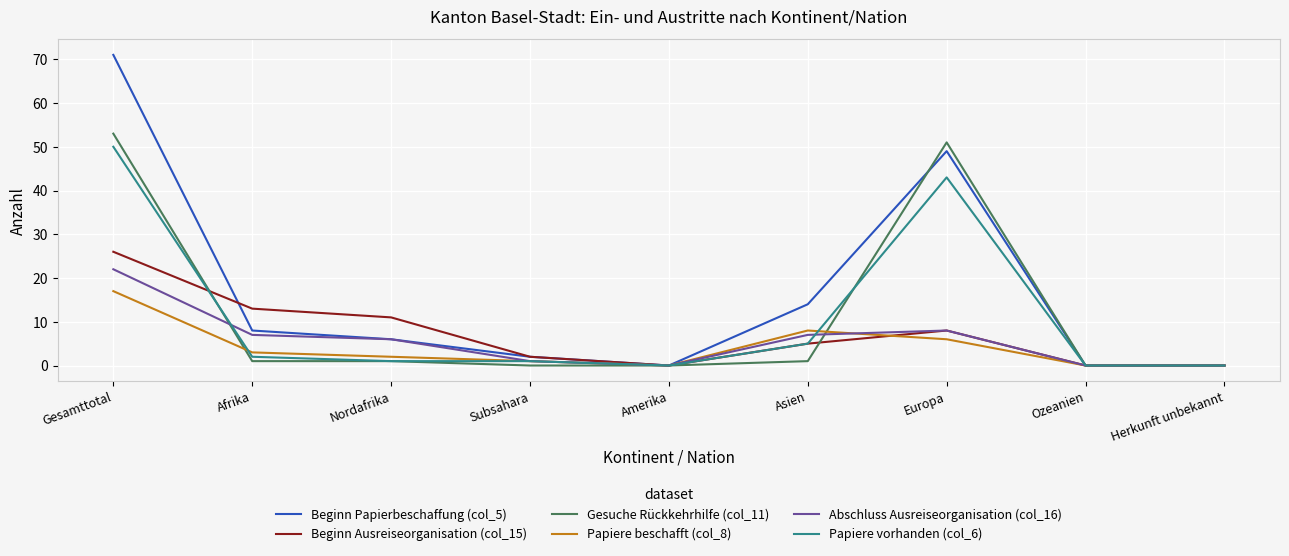

Is the value of Abschluss Ausreiseorganisation (col_16) at Gesamttotal greater than the value of Beginn Ausreiseorganisation (col_15) at Europa?

Yes